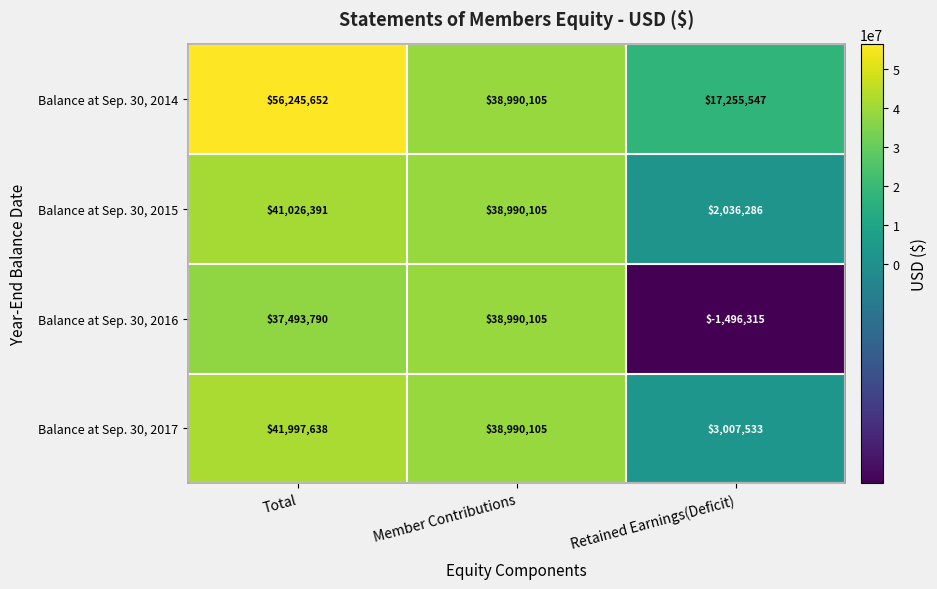

What is the difference between the maximum and minimum values in the Balance at Sep. 30, 2014 series?

38990105